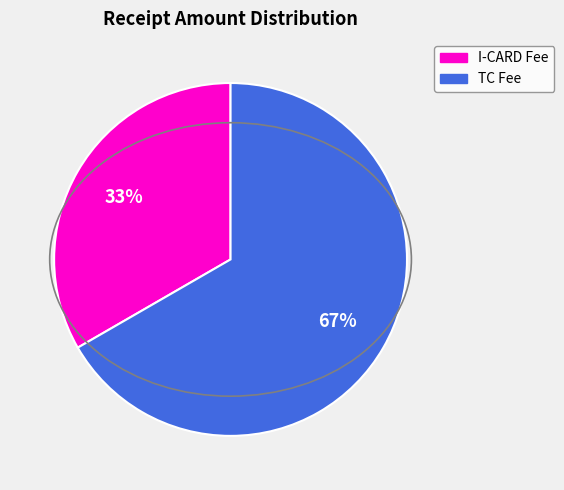

How many slices are in this pie chart?

2